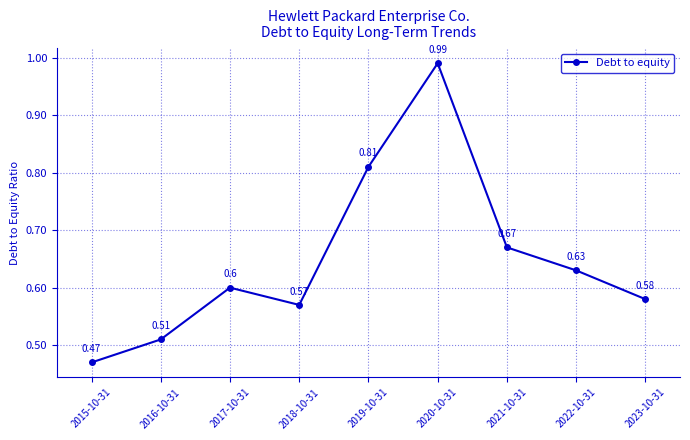

Is it true that the value at 2022-10-31 is 0.2?

False